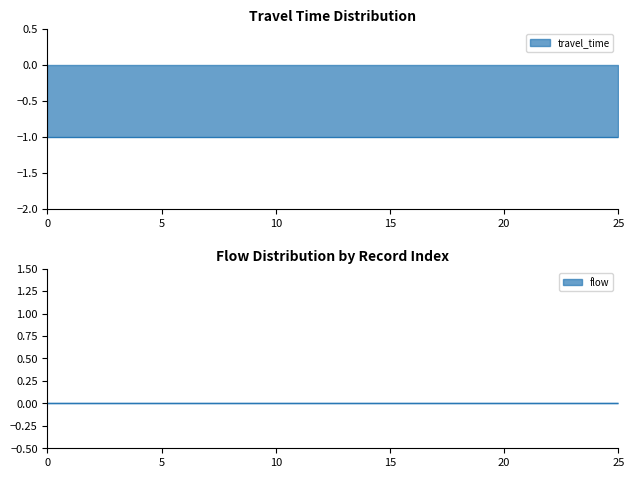

What is the smallest value displayed?

-1